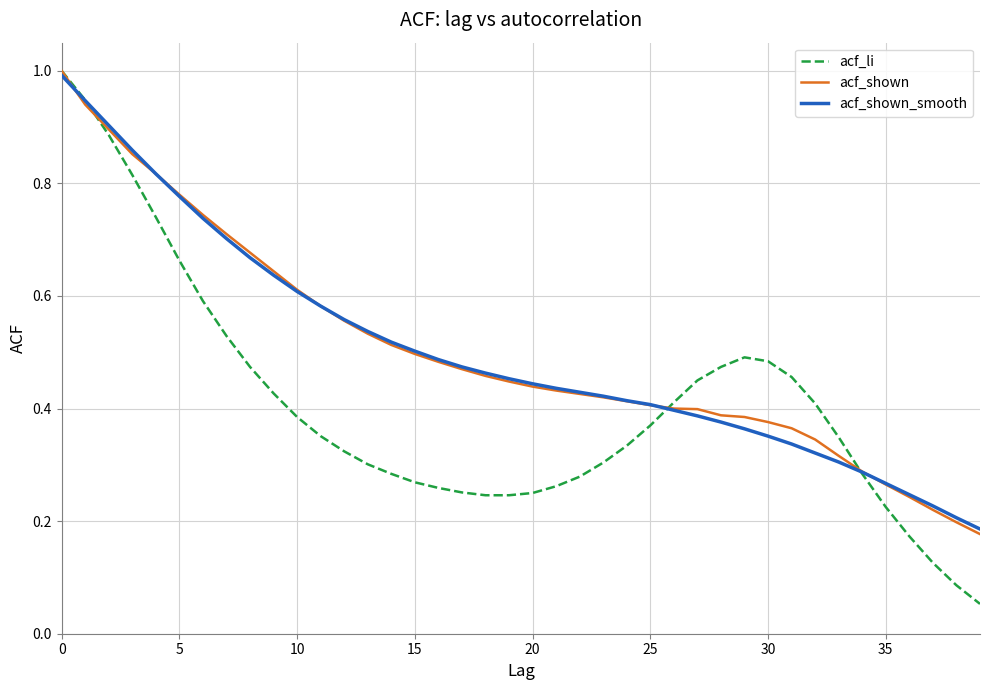

Which series has the widest spread of values?

acf_li